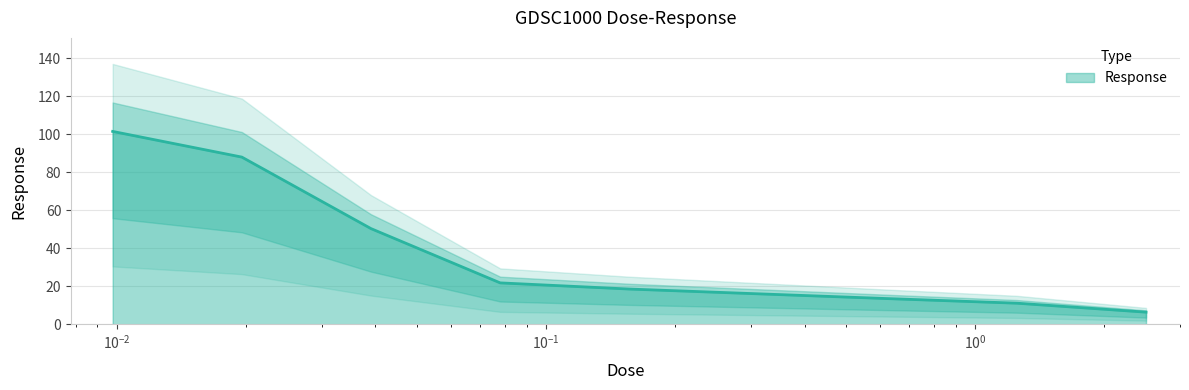

What is the value of the 9th point from the left?

6.4